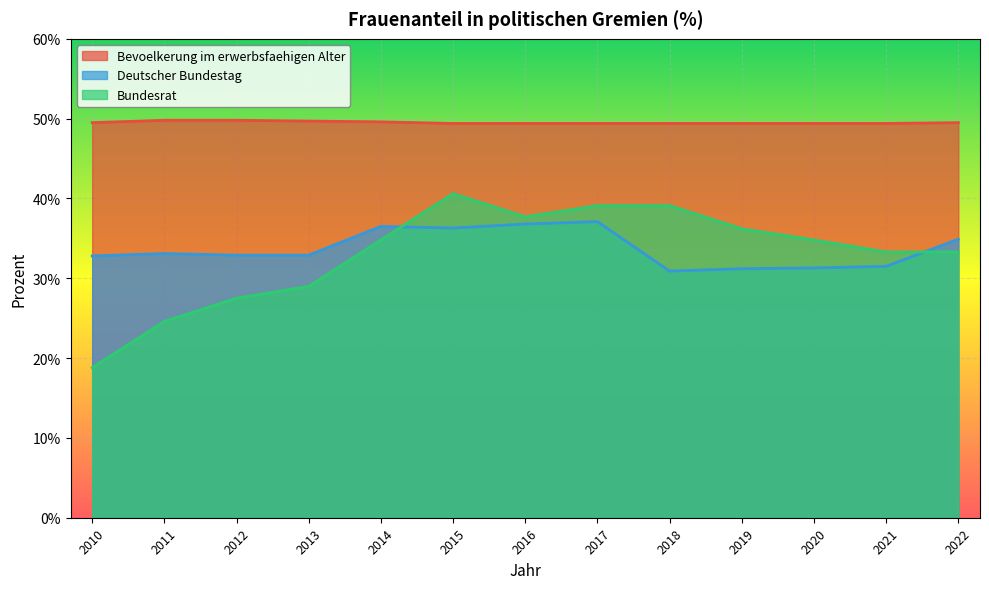

Reading left to right, what are all the values shown in this chart?

Bevoelkerung im erwerbsfaehigen Alter: 49.5	49.8	49.8	49.7	49.6	49.4	49.4	49.4	49.4	49.4	49.4	49.4	49.5
Deutscher Bundestag: 32.8	33.1	32.9	32.9	36.5	36.3	36.8	37.1	30.9	31.2	31.3	31.5	34.9
Bundesrat: 18.8	24.6	27.5	29.0	34.8	40.6	37.7	39.1	39.1	36.2	34.8	33.3	33.3